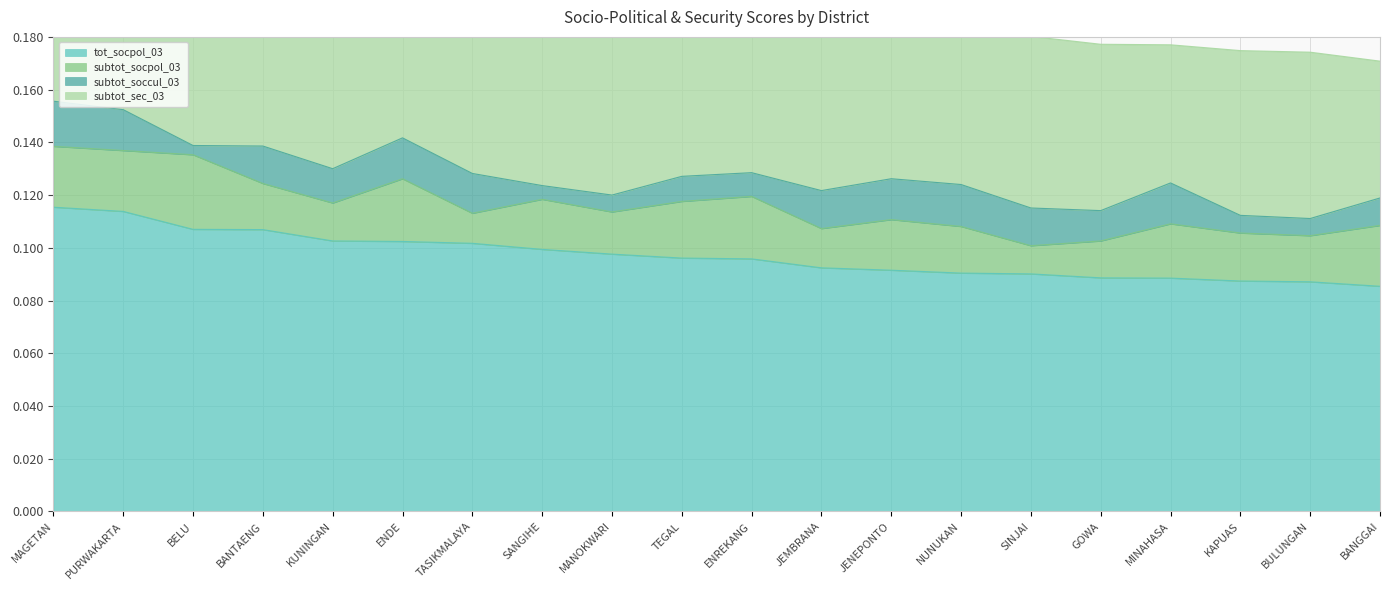

At which category does subtot_soccul_03 reach its first local valley?

BELU